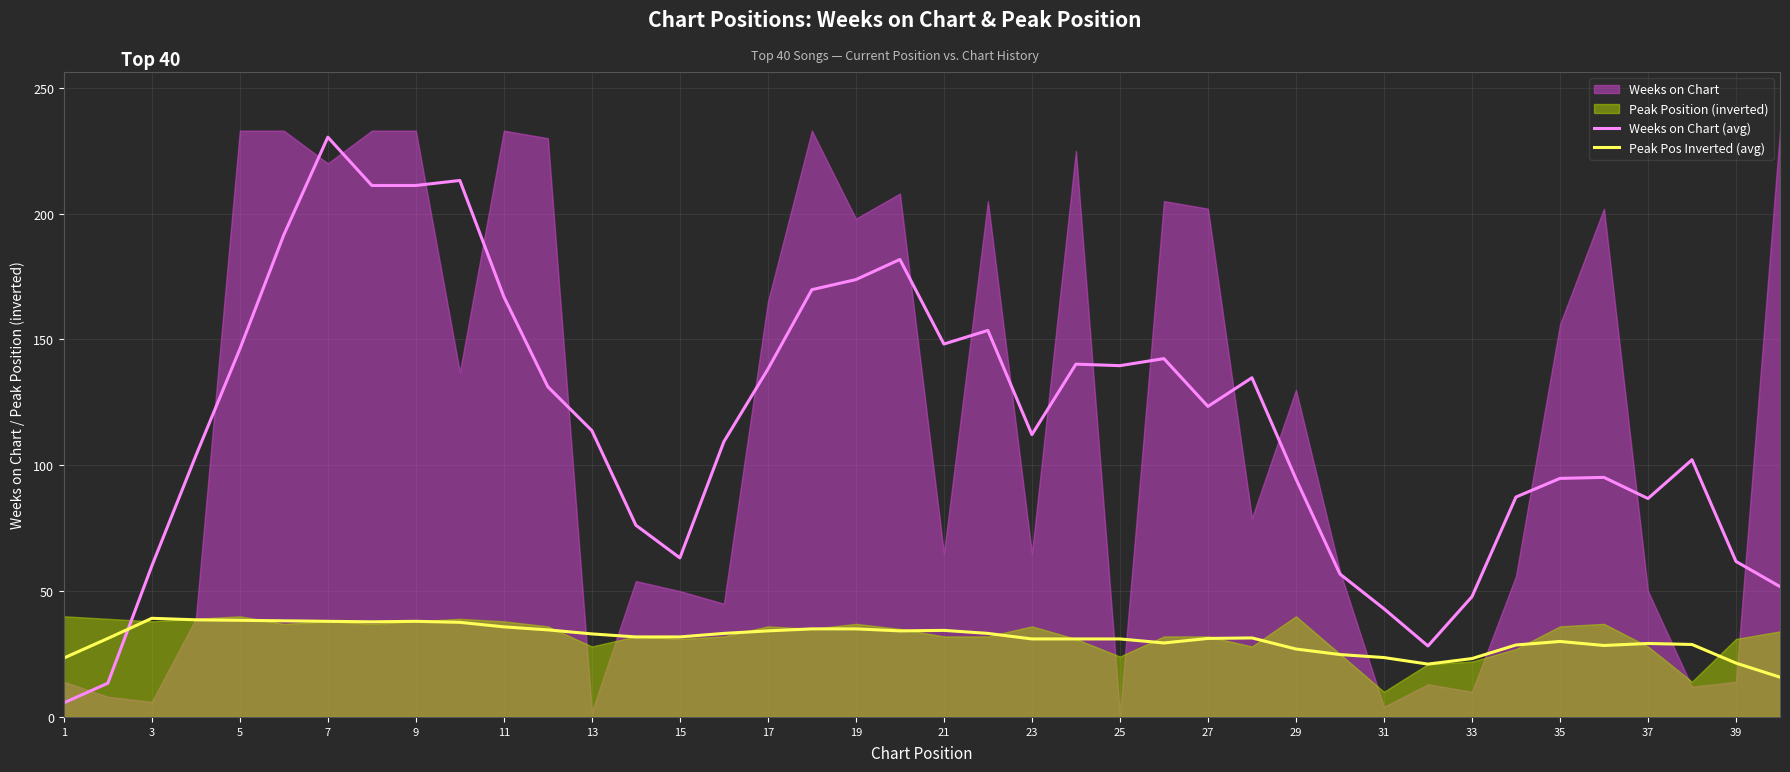

What is the lowest value of the Weeks on Chart (avg) series?

5.6